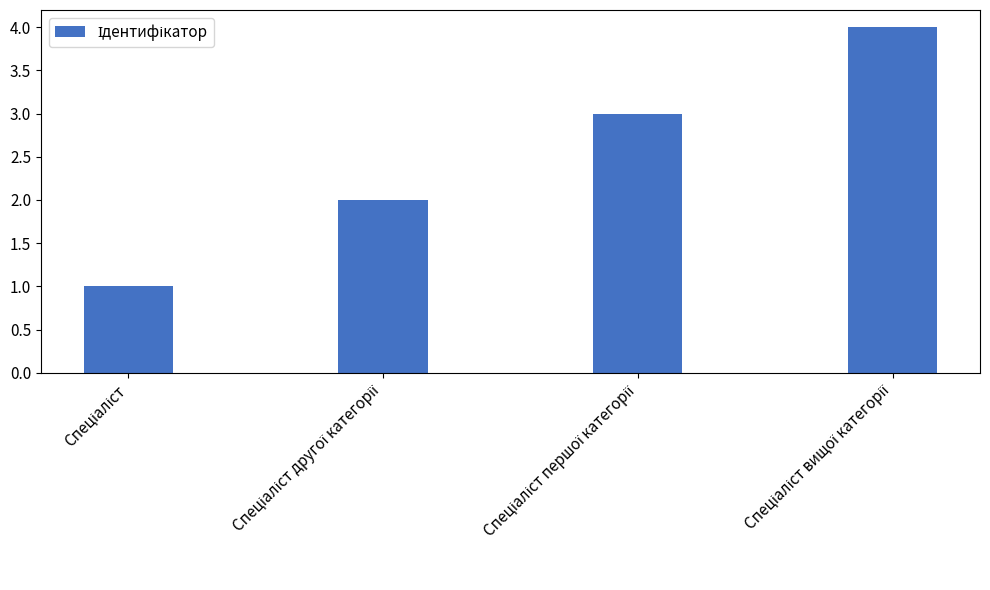

Does the chart contain stacked bars?

No